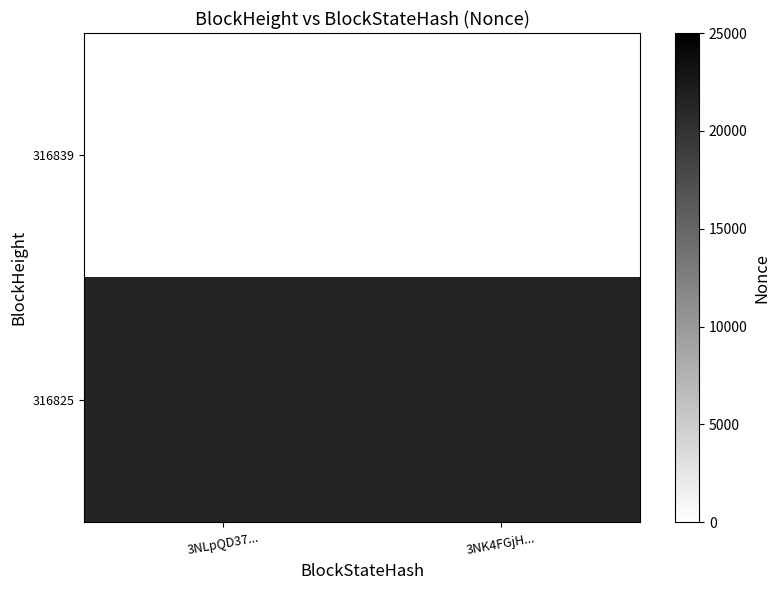

Between 3NLpQD37... and 3NK4FGjH..., which series saw the biggest shift?

316839